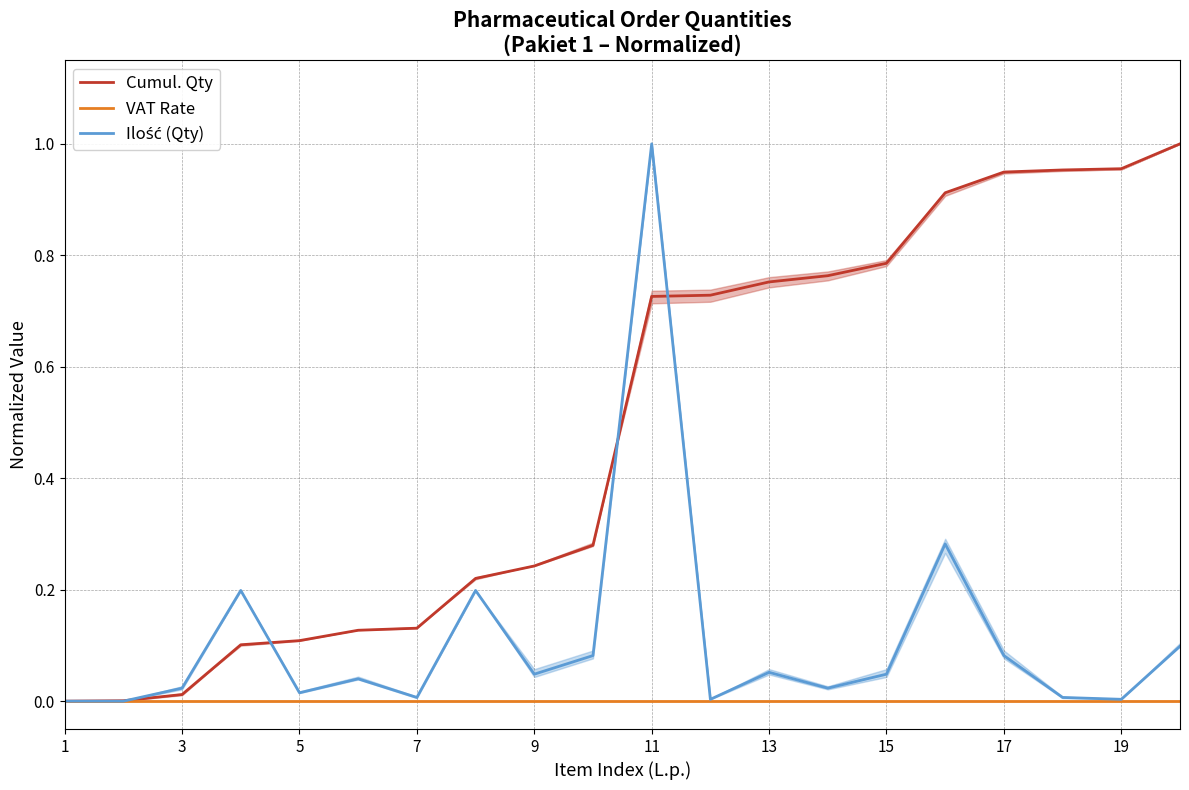

Reading left to right, what are all the values shown in this chart?

Cumul. Qty: 0.0	0.0	0.0	0.1	0.1	0.1	0.1	0.2	0.2	0.3	0.7	0.7	0.8	0.8	0.8	0.9	0.9	1.0	1.0	1.0
VAT Rate: 0.0	0.0	0.0	0.0	0.0	0.0	0.0	0.0	0.0	0.0	0.0	0.0	0.0	0.0	0.0	0.0	0.0	0.0	0.0	0.0
Ilość (Qty): 0.0	0.0	0.0	0.2	0.0	0.0	0.0	0.2	0.0	0.1	1.0	0.0	0.1	0.0	0.0	0.3	0.1	0.0	0.0	0.1